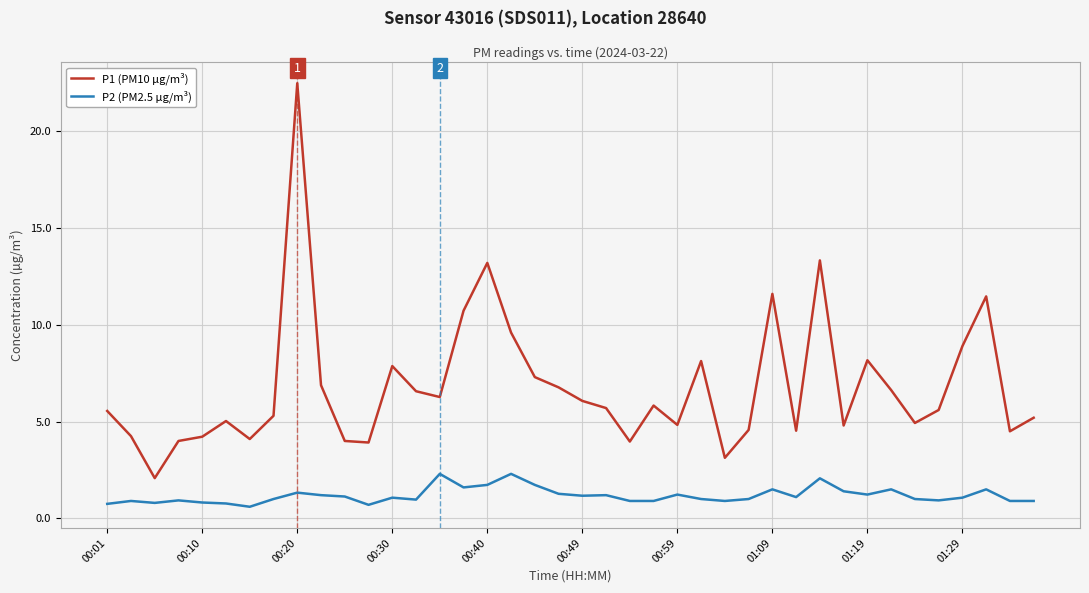

Which series has the largest total across all categories?

P1 (PM10 µg/m³)